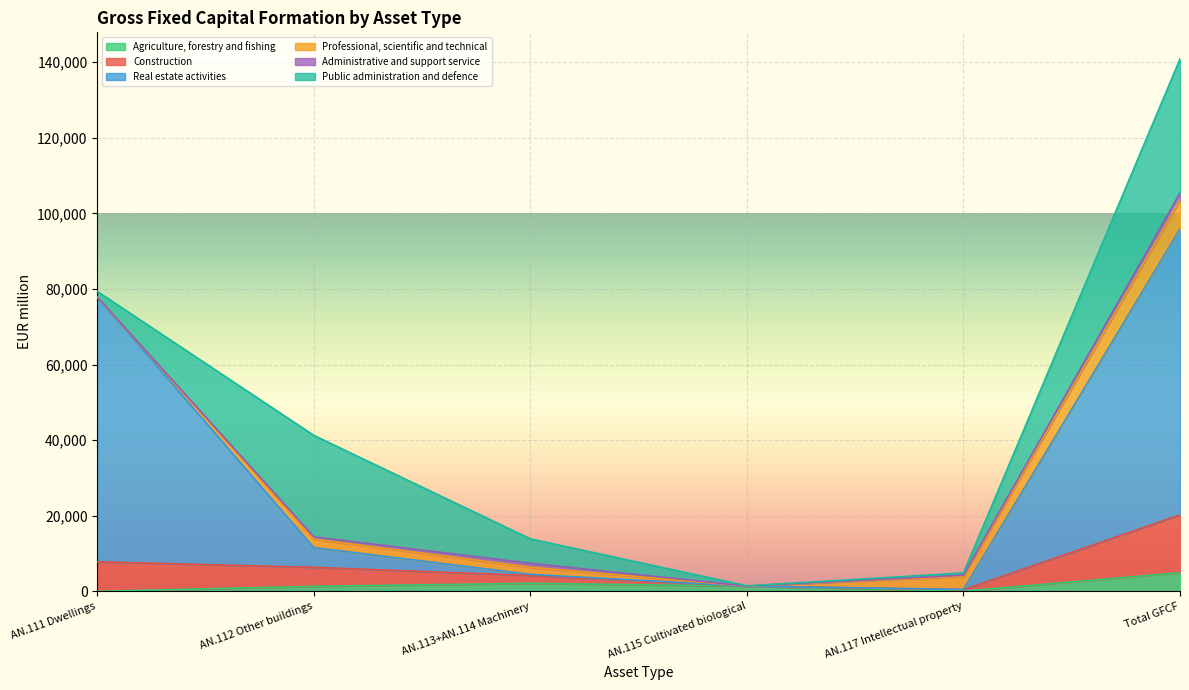

True or false: Agriculture, forestry and fishing and Real estate activities cross at least once.

False